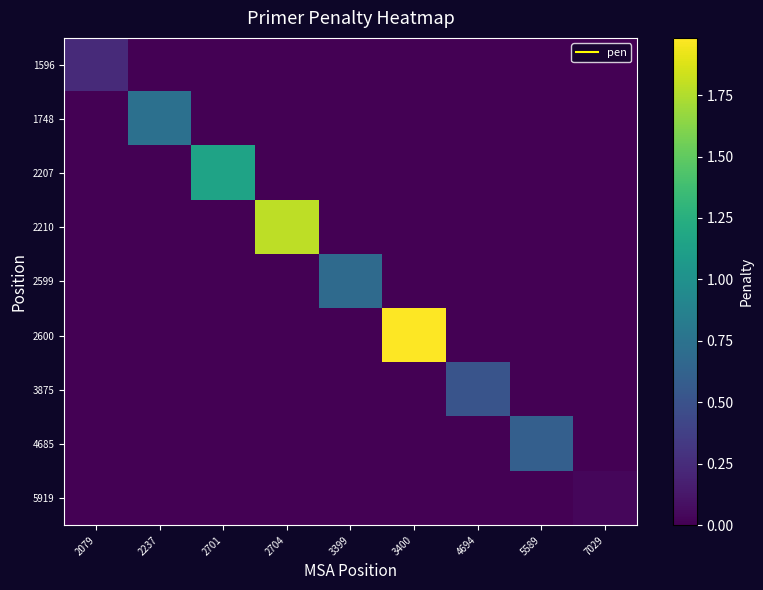

Reading left to right, transcribe all the data shown in this chart.

1596: 2079=0.2	2237=0.0	2701=0.0	2704=0.0	3399=0.0	3400=0.0	4694=0.0	5589=0.0	7029=0.0
1748: 2079=0.0	2237=0.7	2701=0.0	2704=0.0	3399=0.0	3400=0.0	4694=0.0	5589=0.0	7029=0.0
2207: 2079=0.0	2237=0.0	2701=1.1	2704=0.0	3399=0.0	3400=0.0	4694=0.0	5589=0.0	7029=0.0
2210: 2079=0.0	2237=0.0	2701=0.0	2704=1.8	3399=0.0	3400=0.0	4694=0.0	5589=0.0	7029=0.0
2599: 2079=0.0	2237=0.0	2701=0.0	2704=0.0	3399=0.7	3400=0.0	4694=0.0	5589=0.0	7029=0.0
2600: 2079=0.0	2237=0.0	2701=0.0	2704=0.0	3399=0.0	3400=2.0	4694=0.0	5589=0.0	7029=0.0
3875: 2079=0.0	2237=0.0	2701=0.0	2704=0.0	3399=0.0	3400=0.0	4694=0.5	5589=0.0	7029=0.0
4685: 2079=0.0	2237=0.0	2701=0.0	2704=0.0	3399=0.0	3400=0.0	4694=0.0	5589=0.6	7029=0.0
5919: 2079=0.0	2237=0.0	2701=0.0	2704=0.0	3399=0.0	3400=0.0	4694=0.0	5589=0.0	7029=0.0